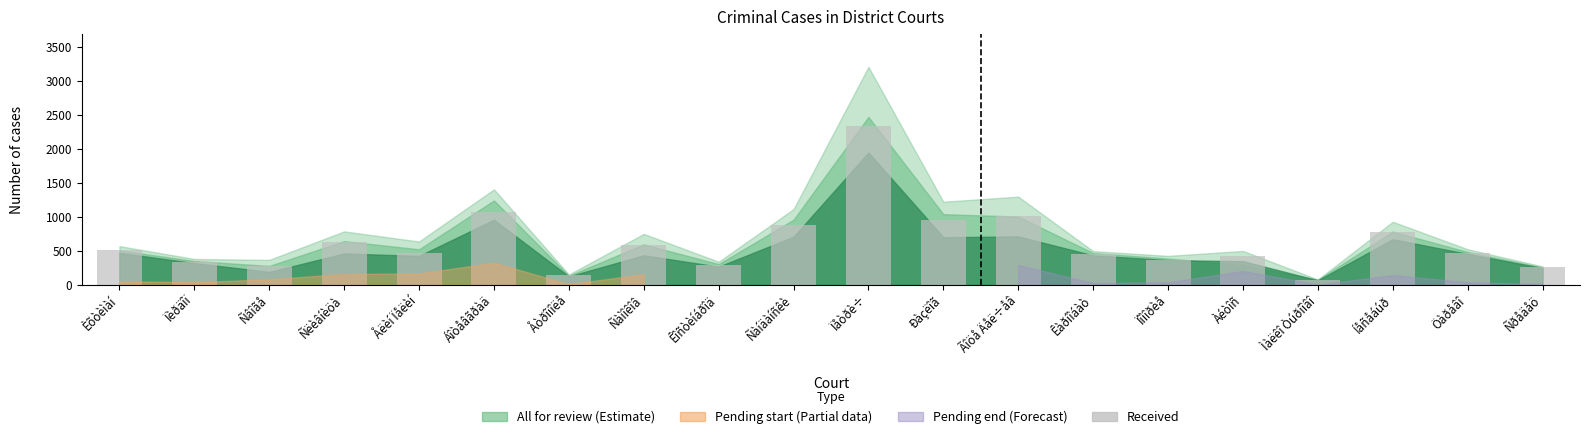

What is the difference between the maximum and minimum values?

2261